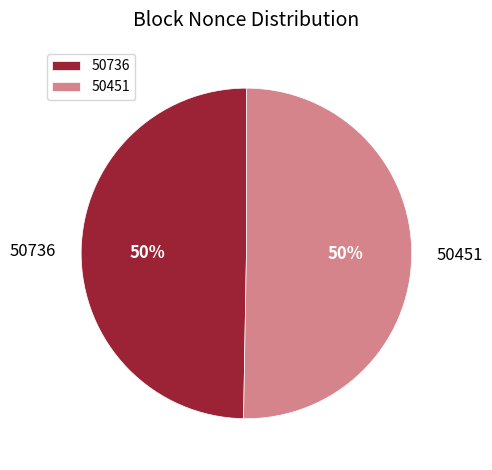

Which has a higher value, 50451 or 50736?

50451